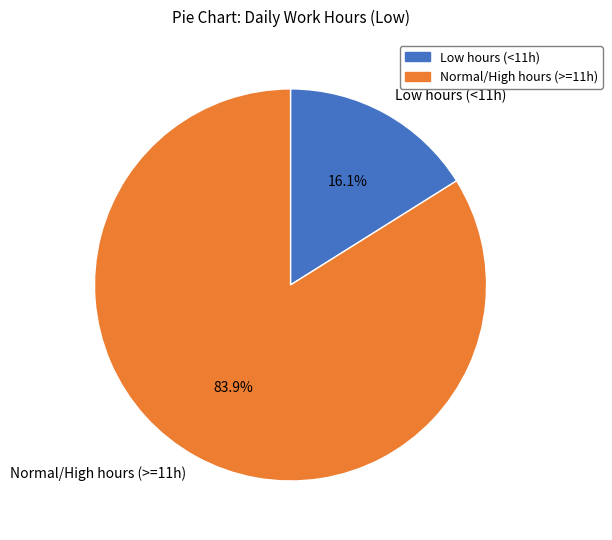

Which slice represents more than half of the pie?

Normal/High hours (>=11h)